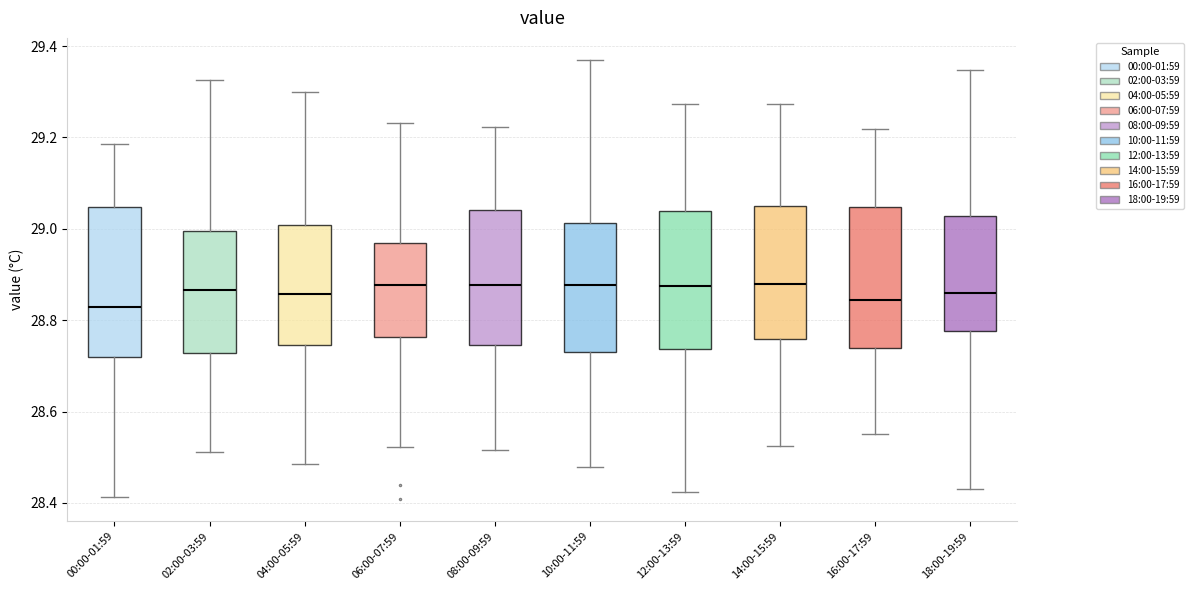

Reading left to right, read every box against the y-axis: the position of its median line, the range the box covers, and the ends of its whiskers. The values are not printed on the chart, so give them approximately, as read against the axis.

00:00-01:59: median 28.82, box 28.72 to 29.04, whiskers 28.42 to 29.18
02:00-03:59: median 28.86, box 28.72 to 29.00, whiskers 28.52 to 29.32
04:00-05:59: median 28.86, box 28.74 to 29.00, whiskers 28.48 to 29.30
06:00-07:59: median 28.88, box 28.76 to 28.96, whiskers 28.52 to 29.24
08:00-09:59: median 28.88, box 28.74 to 29.04, whiskers 28.52 to 29.22
10:00-11:59: median 28.88, box 28.74 to 29.02, whiskers 28.48 to 29.36
12:00-13:59: median 28.88, box 28.74 to 29.04, whiskers 28.42 to 29.28
14:00-15:59: median 28.88, box 28.76 to 29.06, whiskers 28.52 to 29.28
16:00-17:59: median 28.84, box 28.74 to 29.04, whiskers 28.56 to 29.22
18:00-19:59: median 28.86, box 28.78 to 29.02, whiskers 28.44 to 29.34